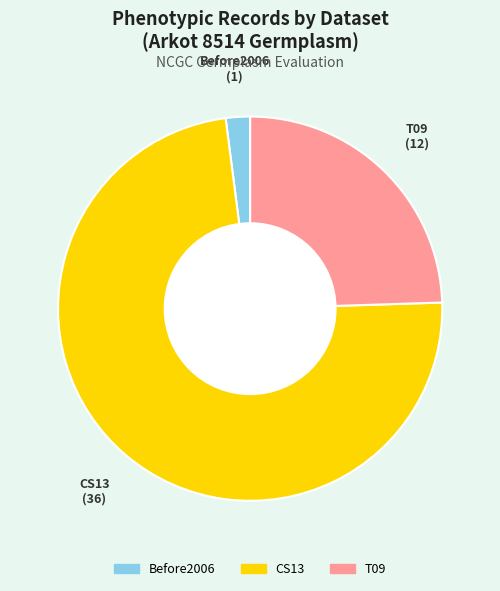

What is the ratio of the value at CS13 to the value at Before2006?

36.0